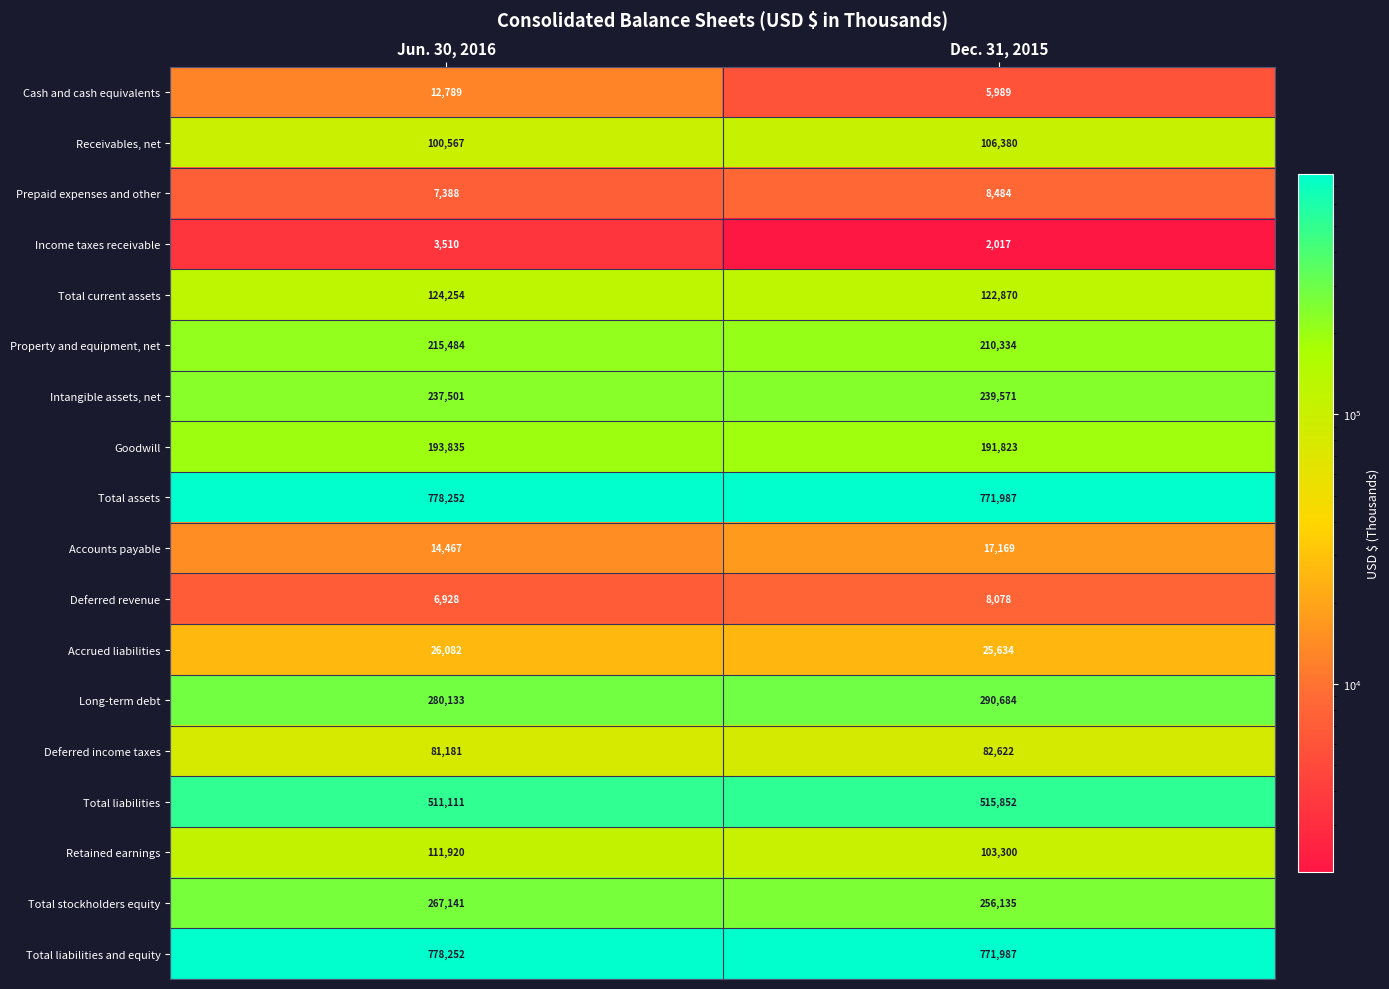

Between Jun. 30, 2016 and Dec. 31, 2015, which series saw the biggest shift?

Total stockholders equity